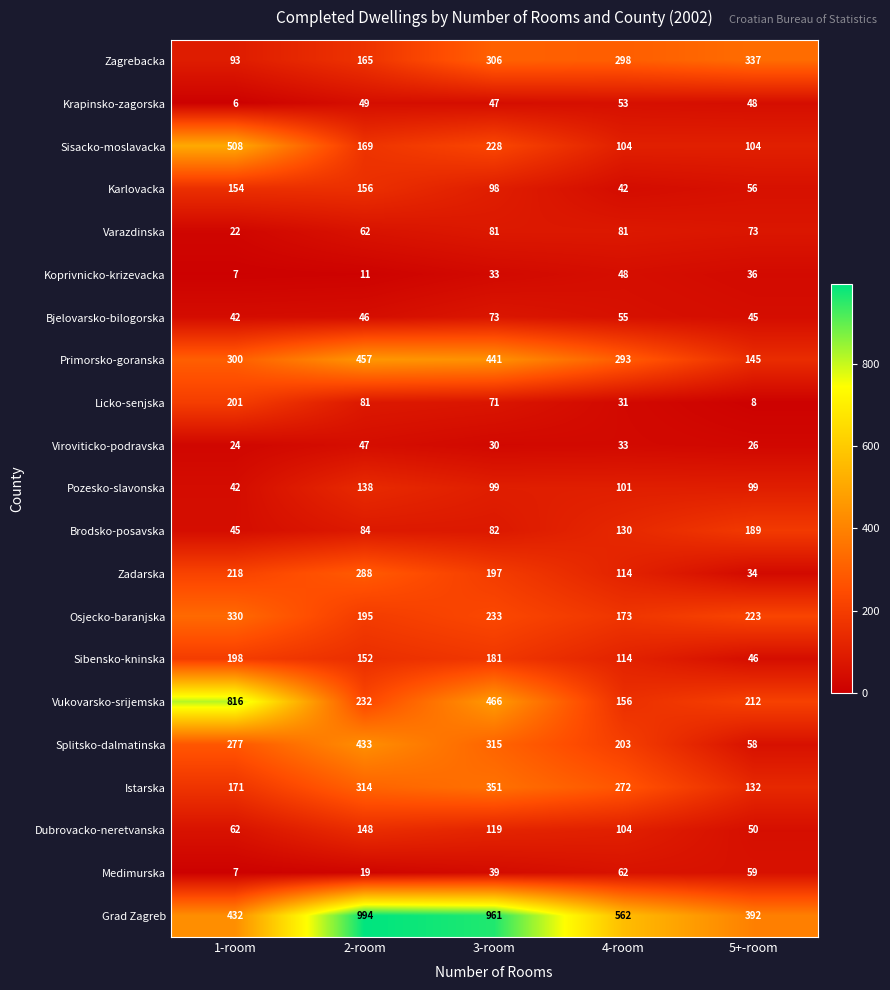

Count the number of data series in this chart.

21